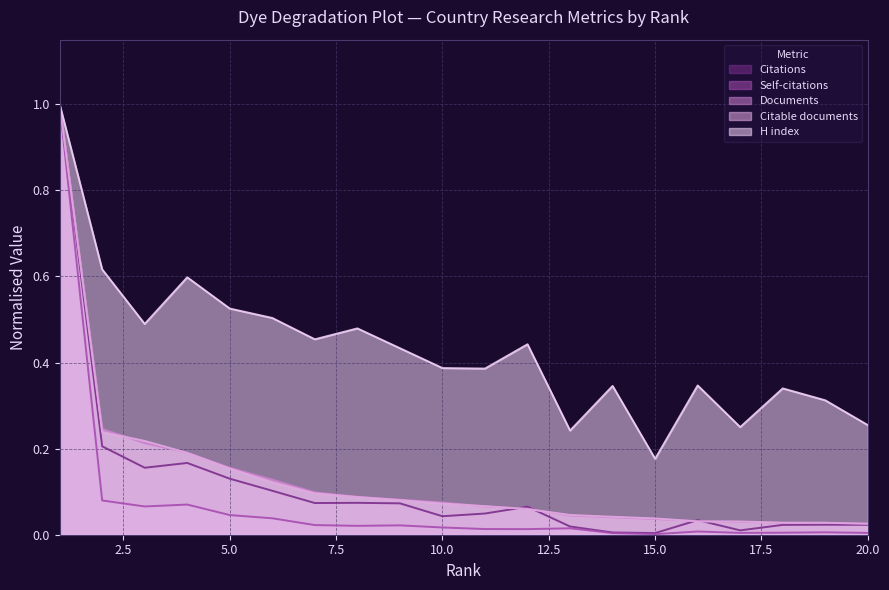

The value of Self-citations at 13 is 0.0. True or false?

True